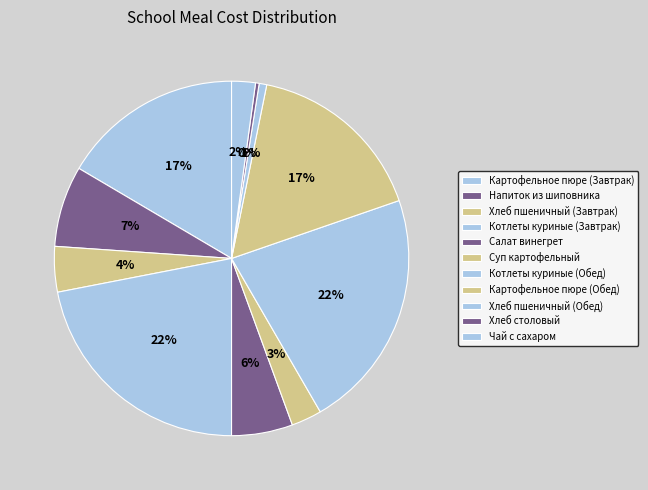

How many slices are in this pie chart?

11